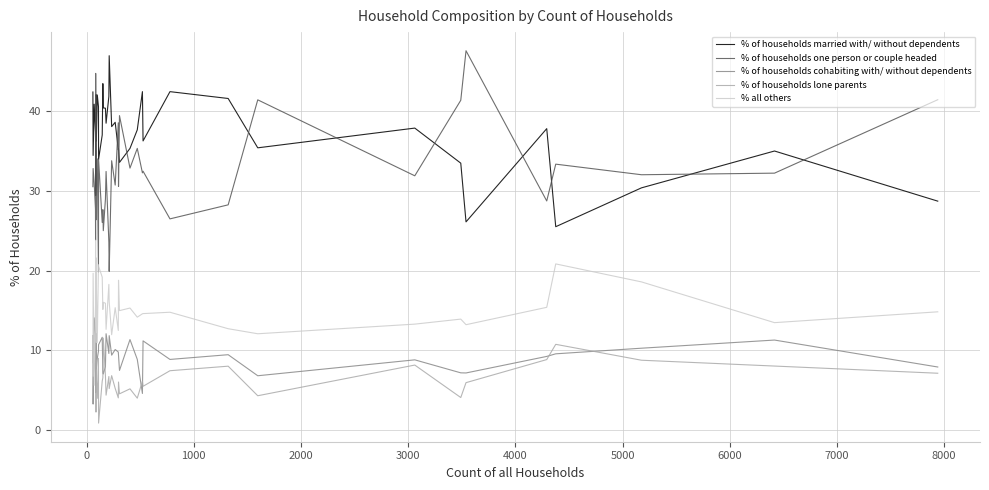

How many interior local valleys does the % all others series have?

13